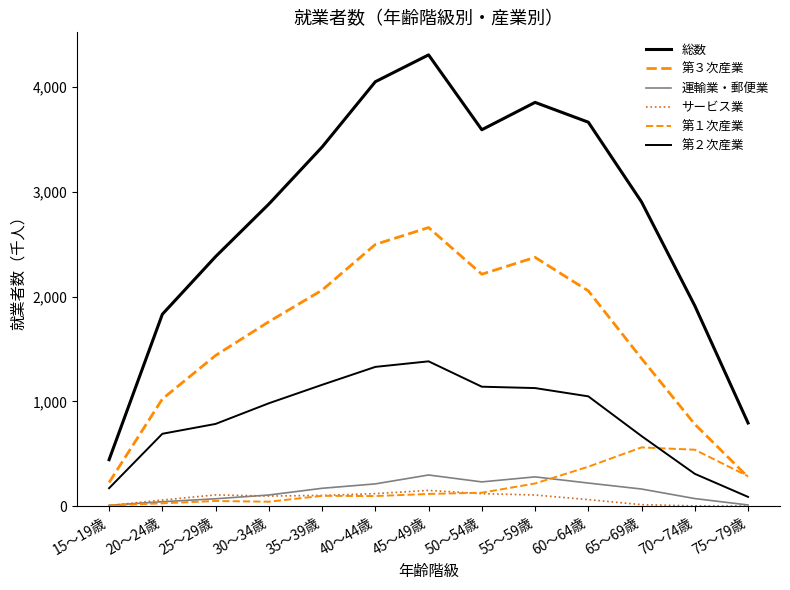

What is the label of the 5th point from the right?

55～59歳